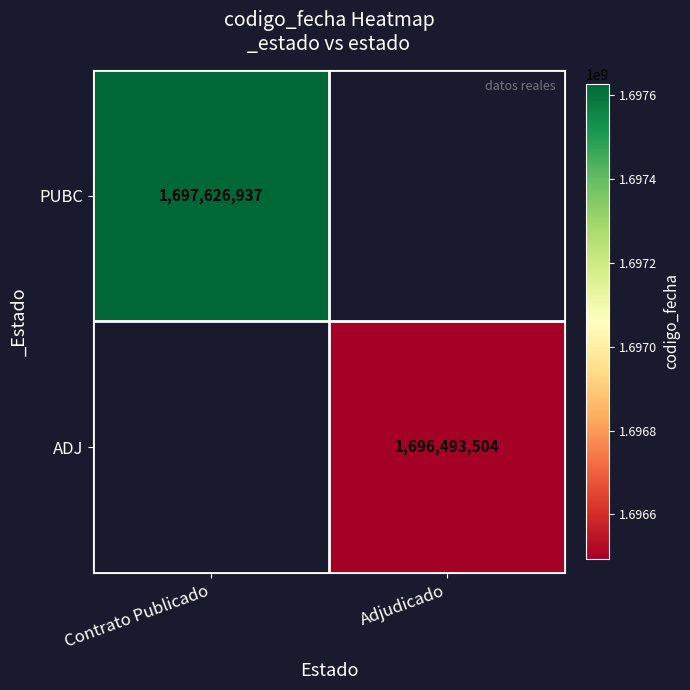

The PUBC series shows 2329668496 at Contrato Publicado. True or false?

False